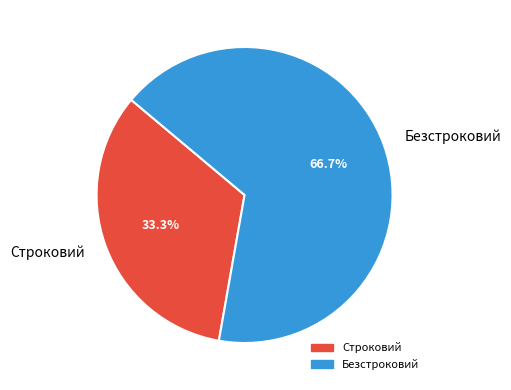

Between Безстроковий and Строковий, which is larger?

Безстроковий